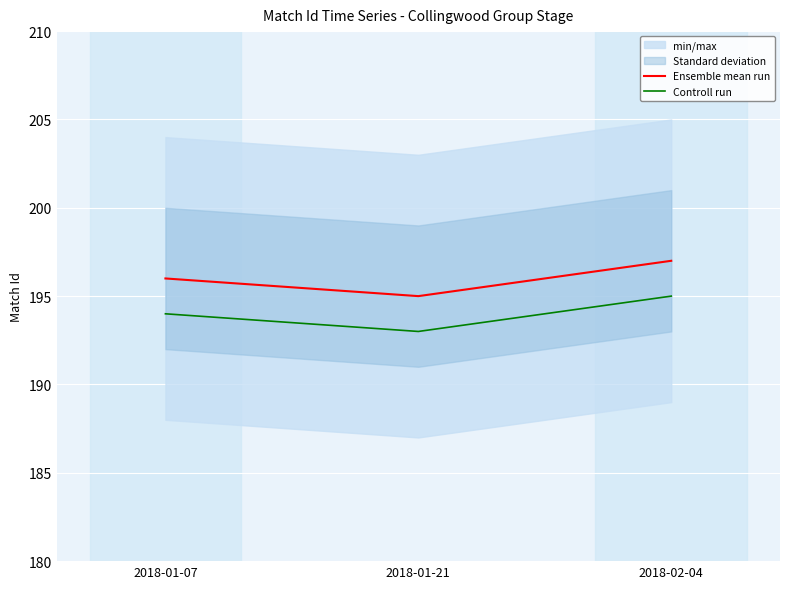

Rank the series by their average value, from lowest to highest.

Controll run, Ensemble mean run